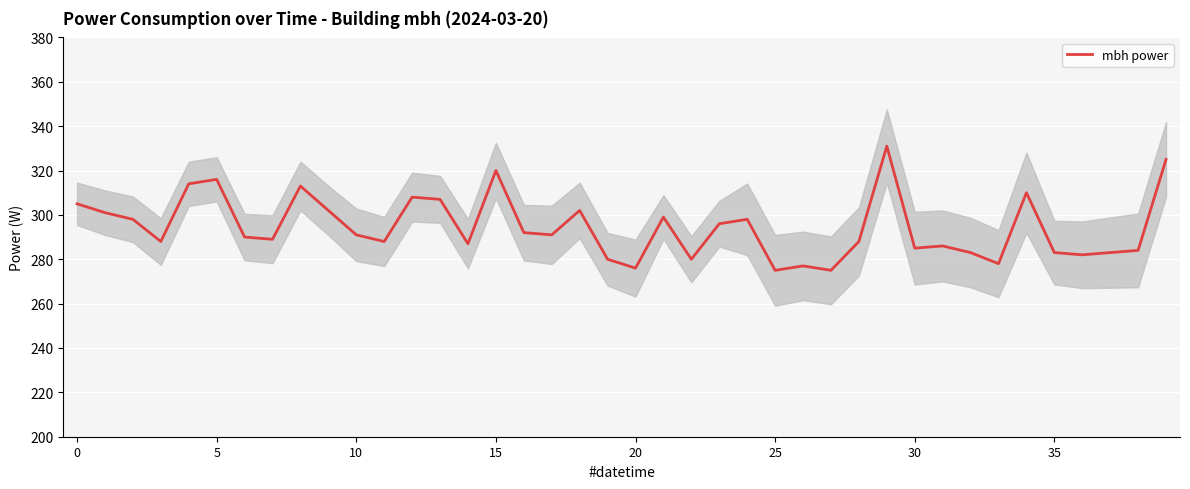

Is it true that the value at 8 is 313?

True